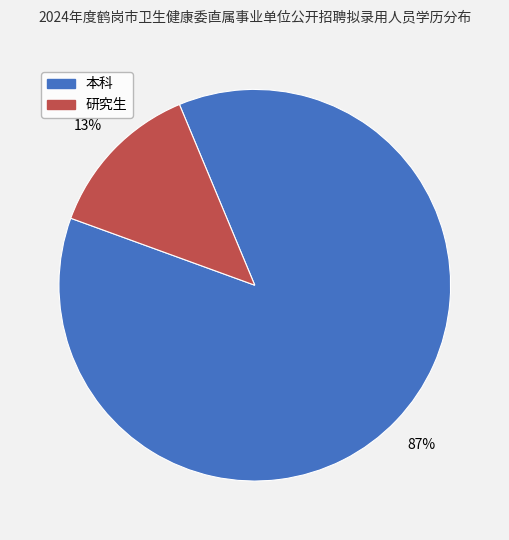

Do 本科 and 研究生 together represent more than half of the pie?

Yes